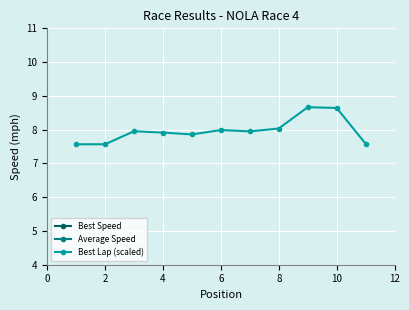

True or false: Best Lap (scaled) and Best Speed cross at least once.

False